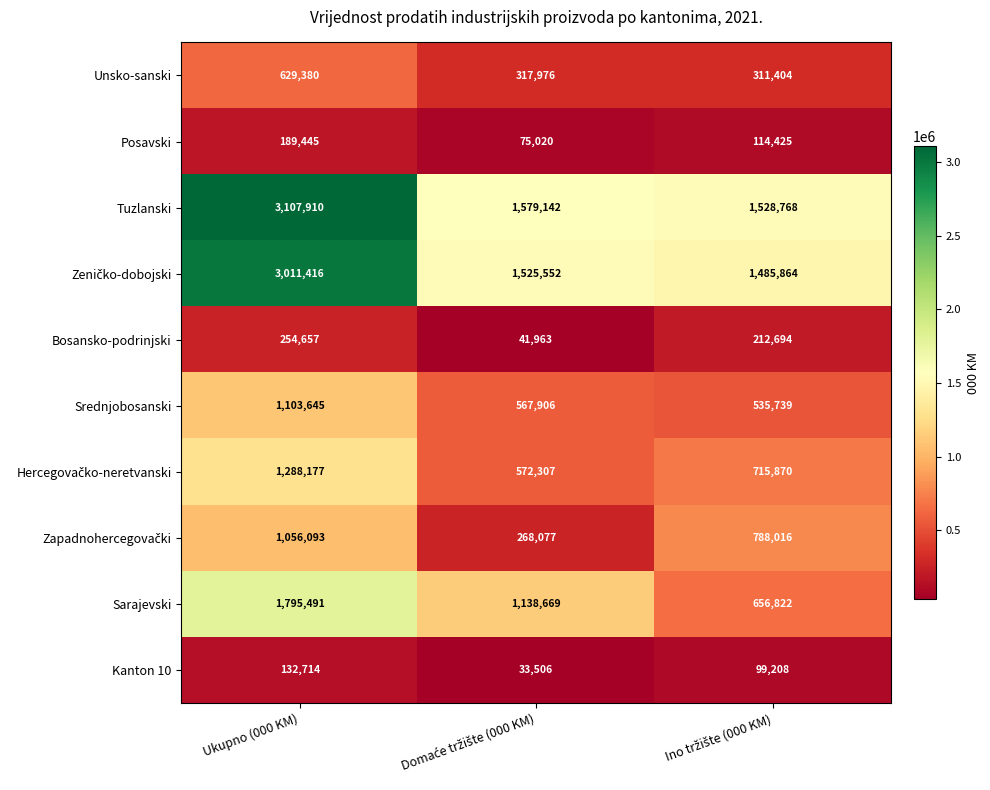

Read the Bosansko-podrinjski value at Ukupno (000 KM).

254657